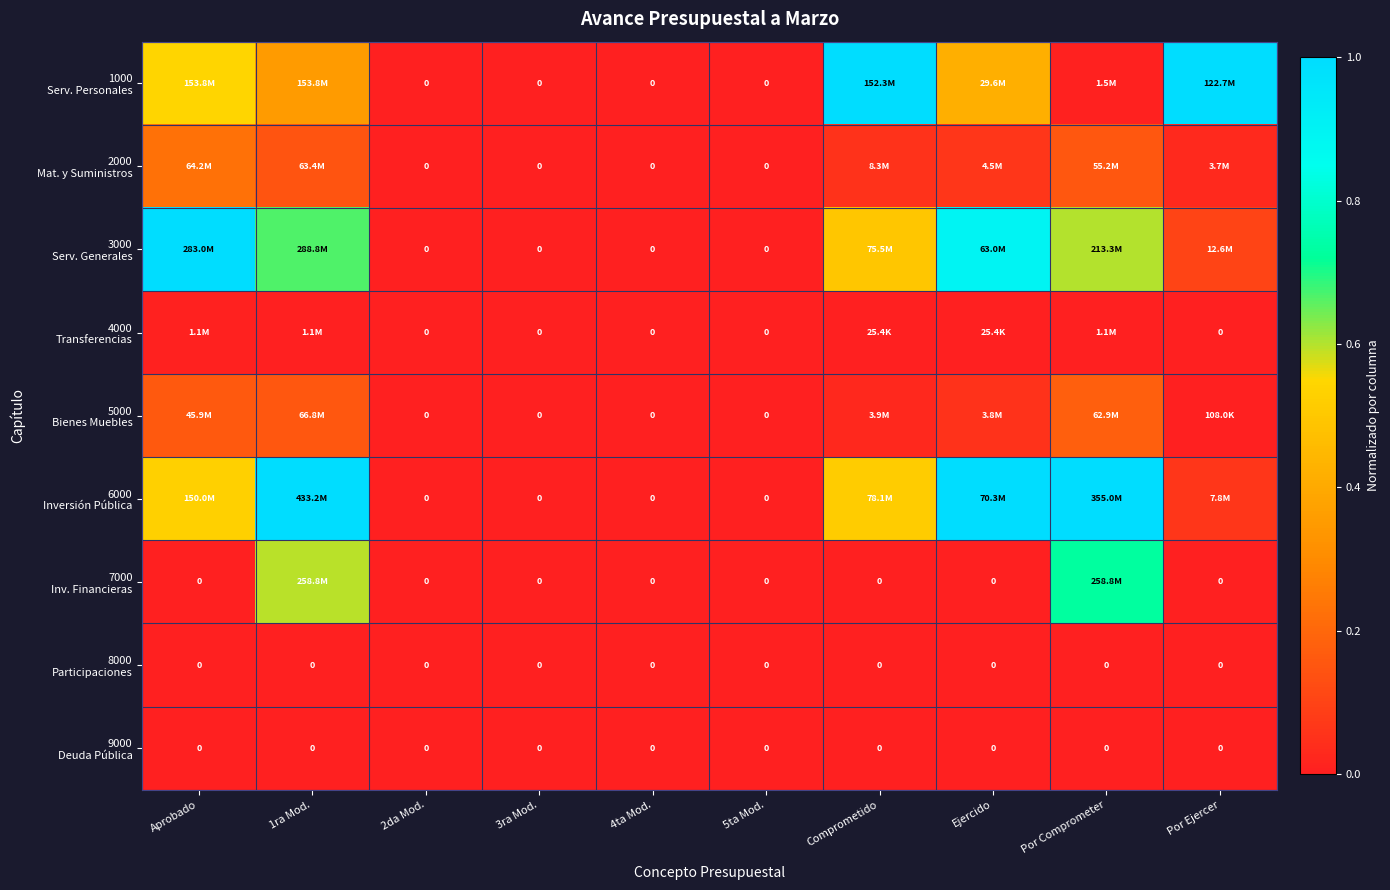

Rank the series by their maximum value, from lowest to highest.

8000 Participaciones, 9000 Deuda Pública, 4000 Transferencias, 5000 Bienes Muebles, 2000 Mat. y Suministros, 7000 Inv. Financieras, 1000 Serv. Personales, 3000 Serv. Generales, 6000 Inversión Pública